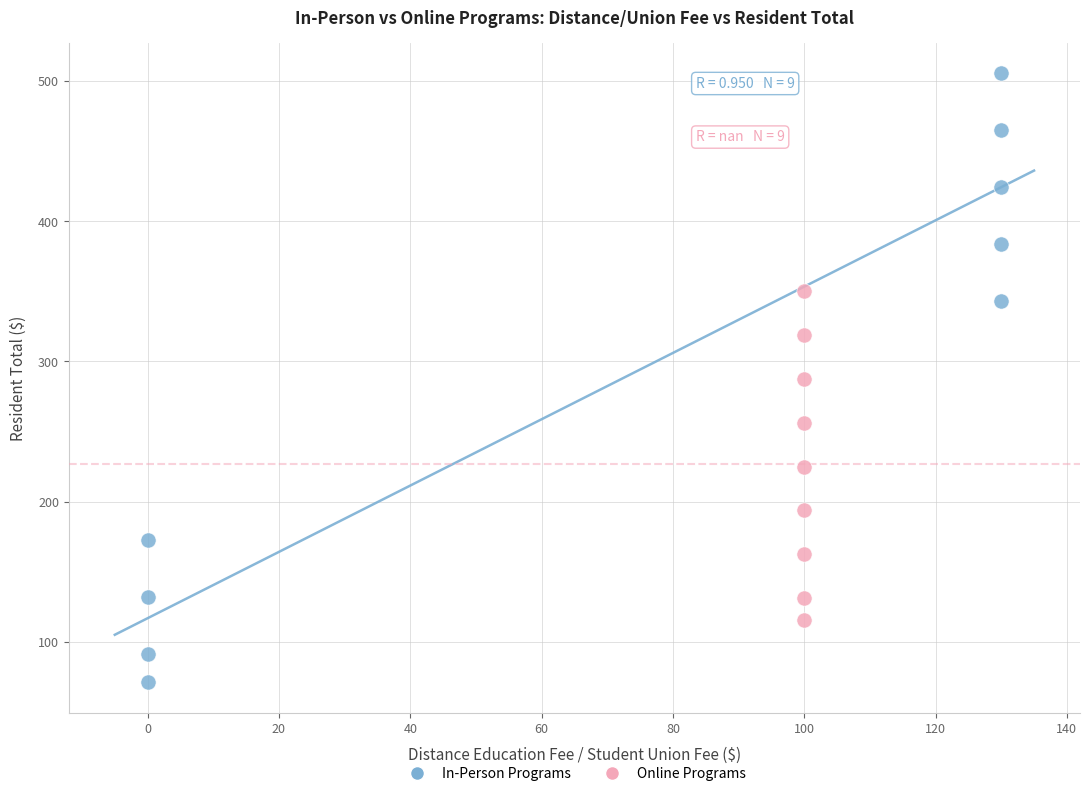

Which series reaches the maximum Y coordinate?

In-Person Programs